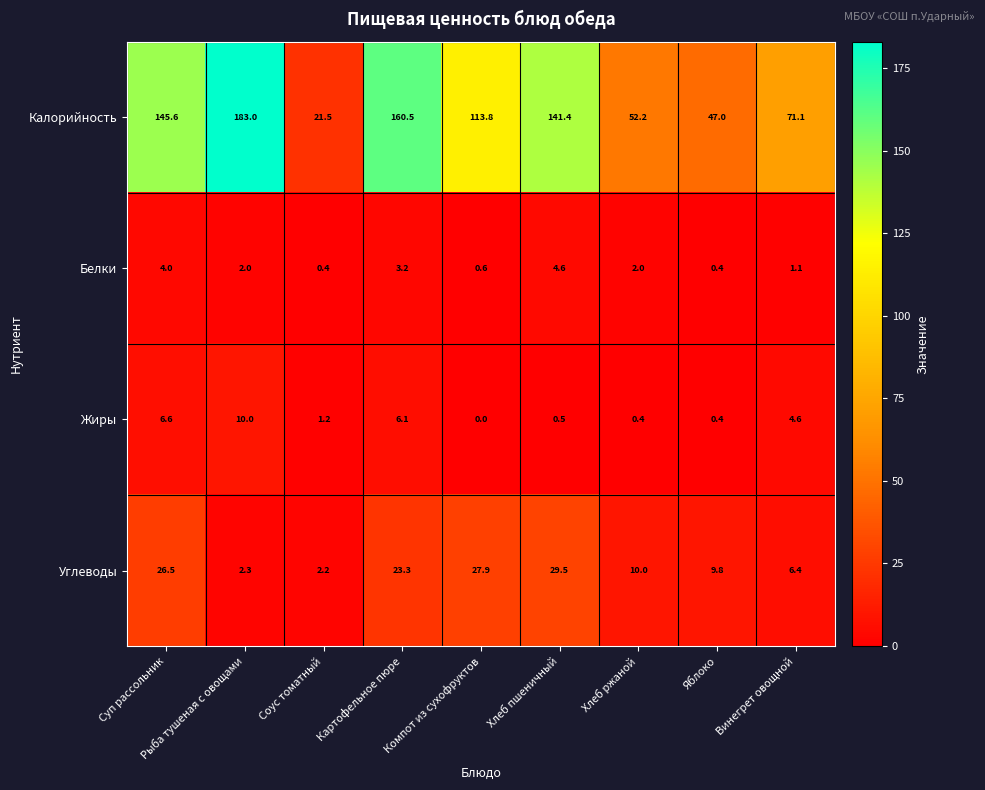

What is the total value across all series at Компот из сухофруктов?

142.3